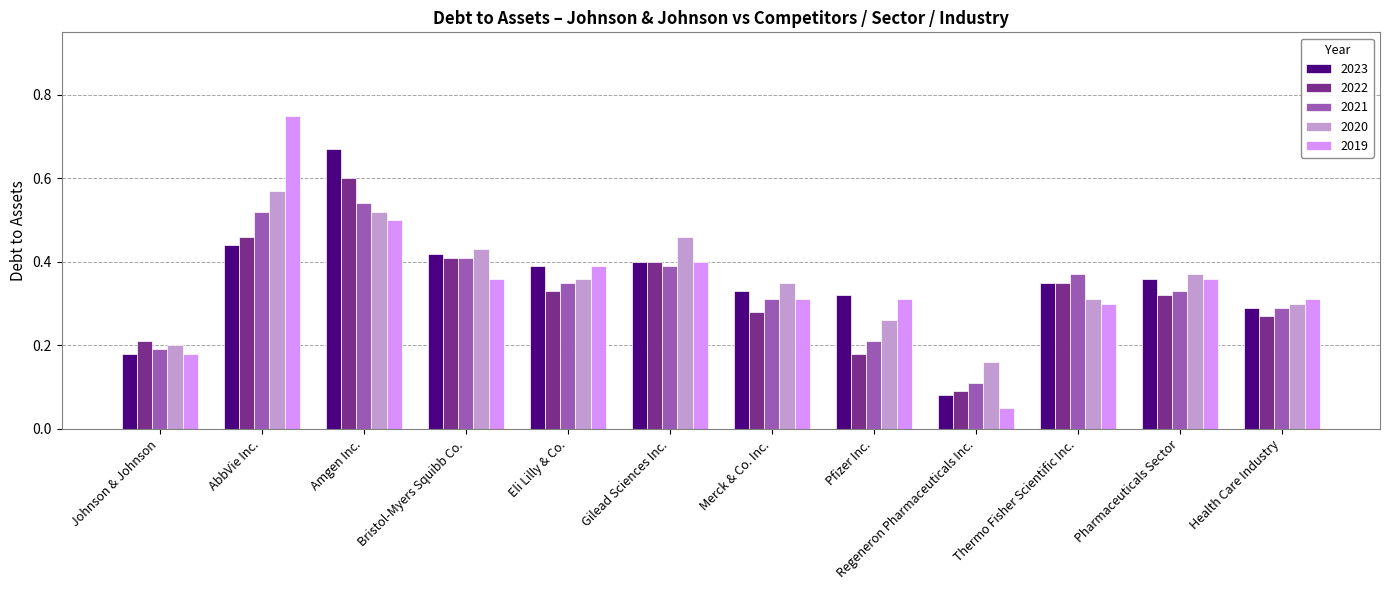

Count the number of data series in this chart.

5